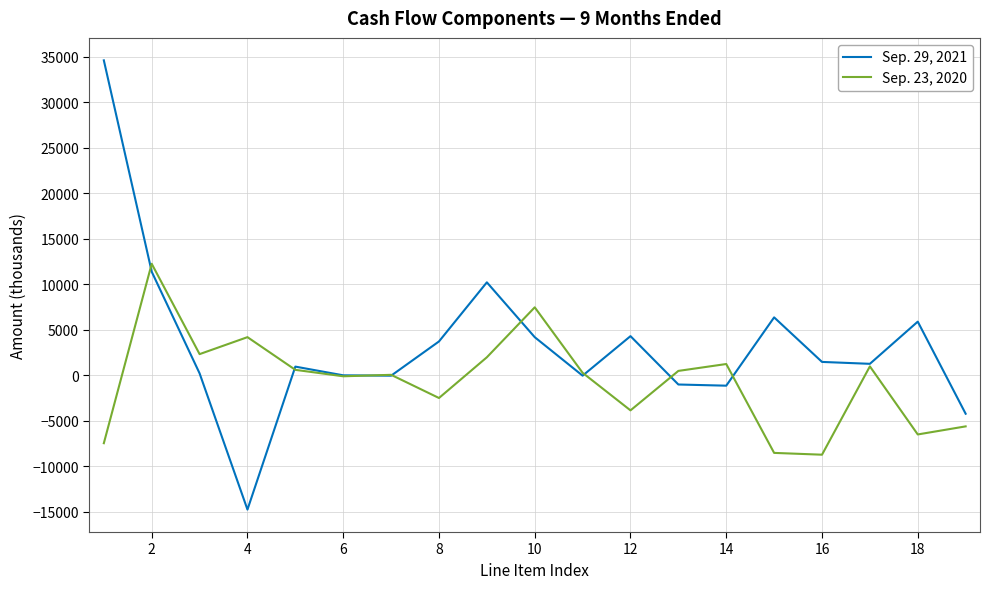

List the series in order of their overall mean, highest first.

Sep. 29, 2021, Sep. 23, 2020